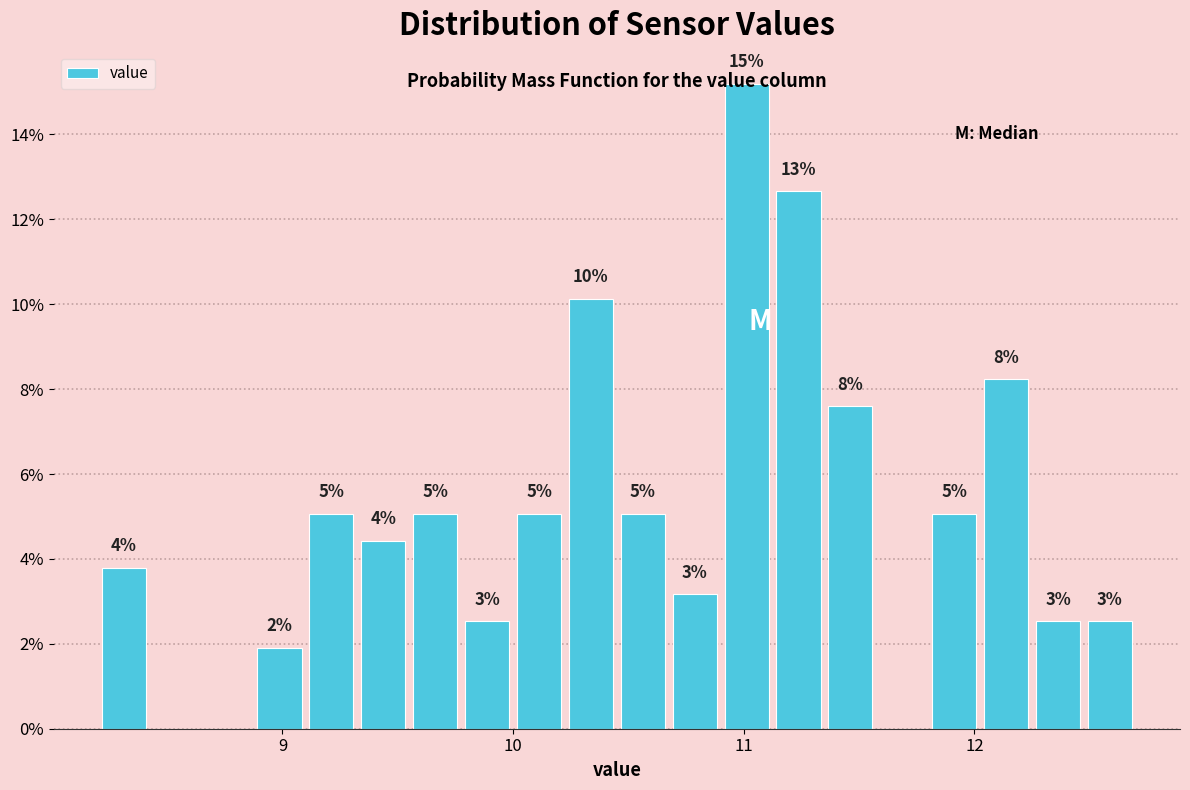

Around what value on the x-axis is the tallest bar? Give the approximate position of its centre, as read against the axis.

11.0